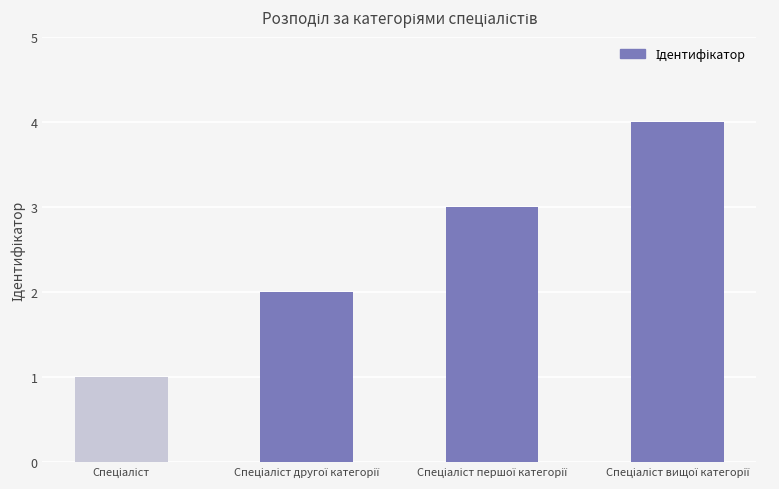

What is the maximum value shown in the chart?

4